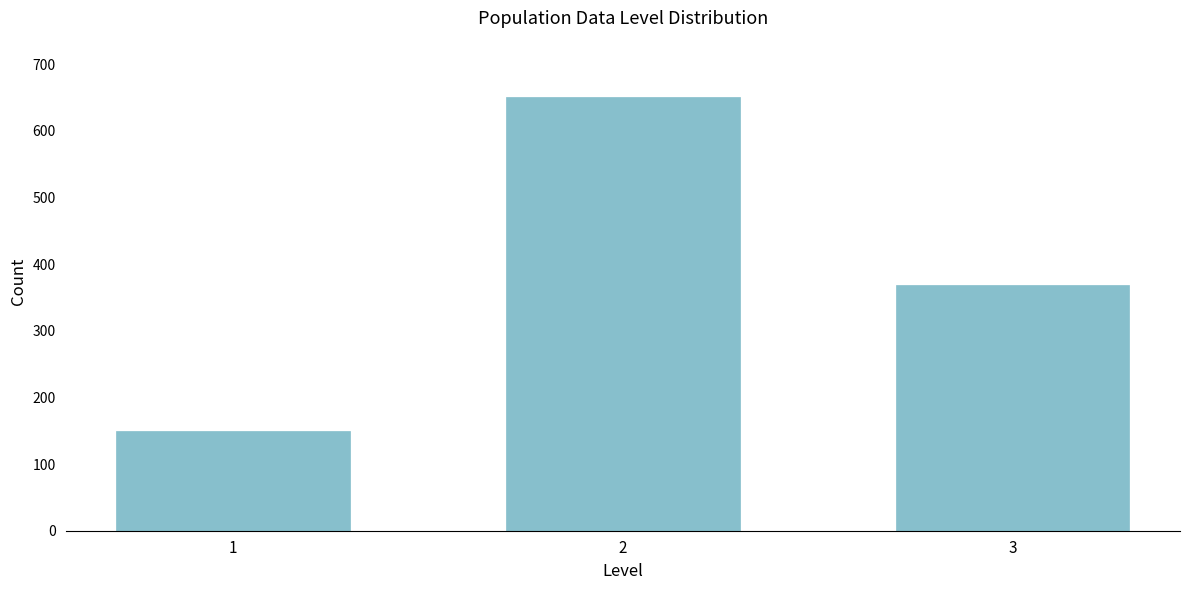

Reading left to right, list all the values displayed in this chart.

150	650	369